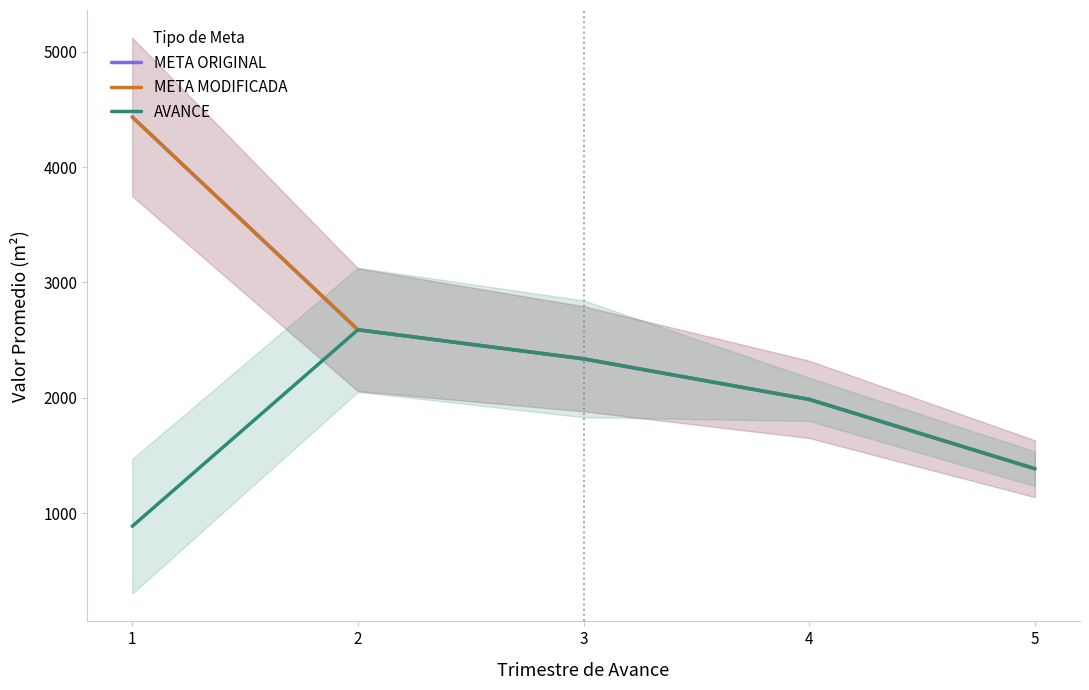

What is the difference between the second highest and second lowest values in the AVANCE series?

952.2